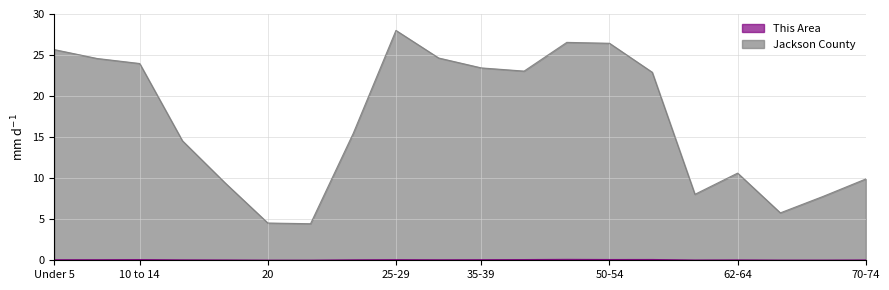

Rank the series by their average value, from highest to lowest.

Jackson County, This Area